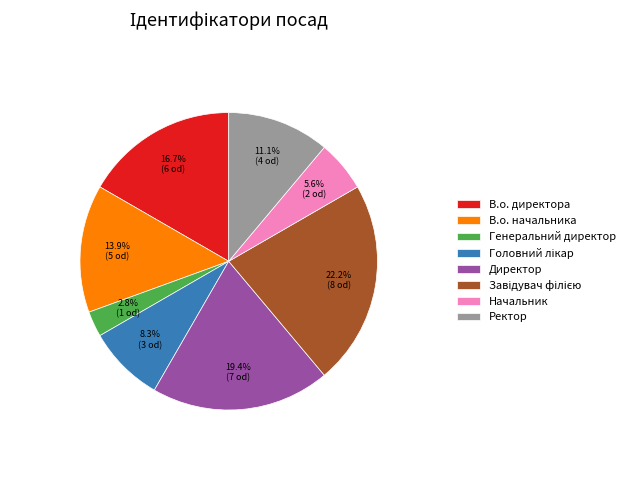

What is the total percentage of Ректор and Генеральний директор?

13.9%